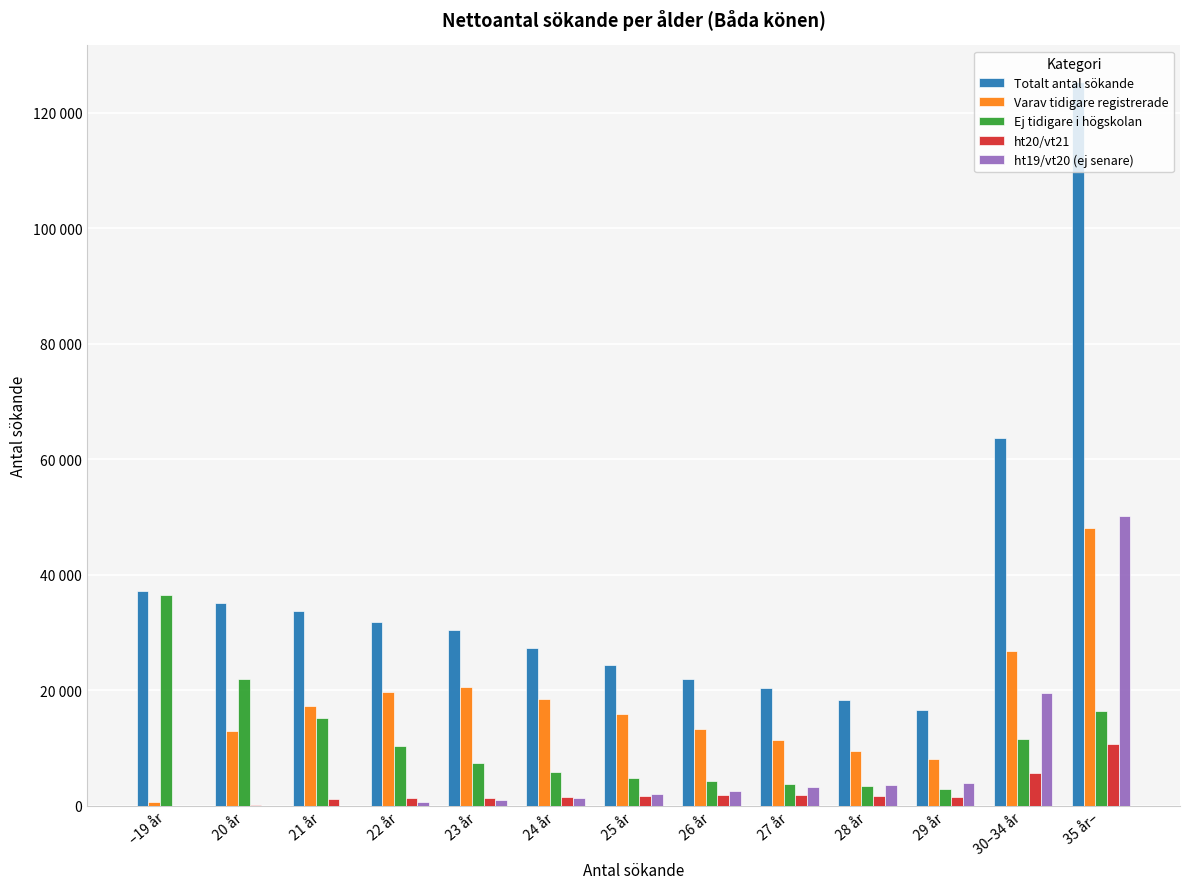

Reading right to left, what are all the values shown in this chart?

Totalt antal sökande: 125364	63650	16595	18270	20372	21885	24347	27280	30451	31908	33805	35146	37104
Varav tidigare registrerade: 48167	26830	8058	9446	11467	13248	15870	18477	20557	19650	17278	13028	649
Ej tidigare i högskolan: 16388	11635	2975	3441	3727	4240	4738	5804	7487	10365	15244	22024	36433
ht20/vt21: 10629	5641	1548	1712	1857	1867	1742	1592	1413	1288	1232	88	22
ht19/vt20 (ej senare): 50180	19544	4014	3671	3321	2530	1997	1407	994	605	51	6	0